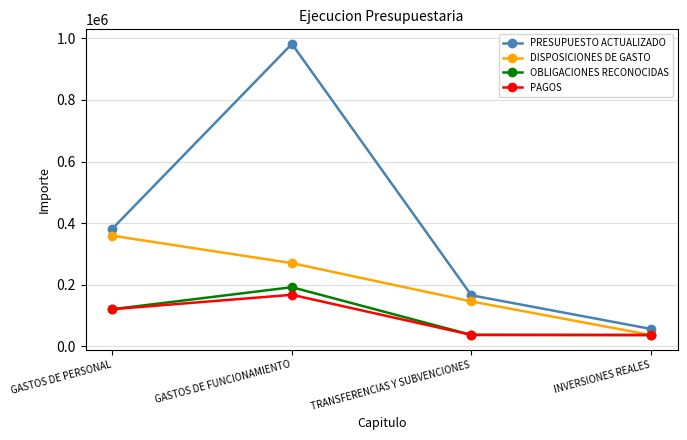

What is the greatest value displayed?

982442